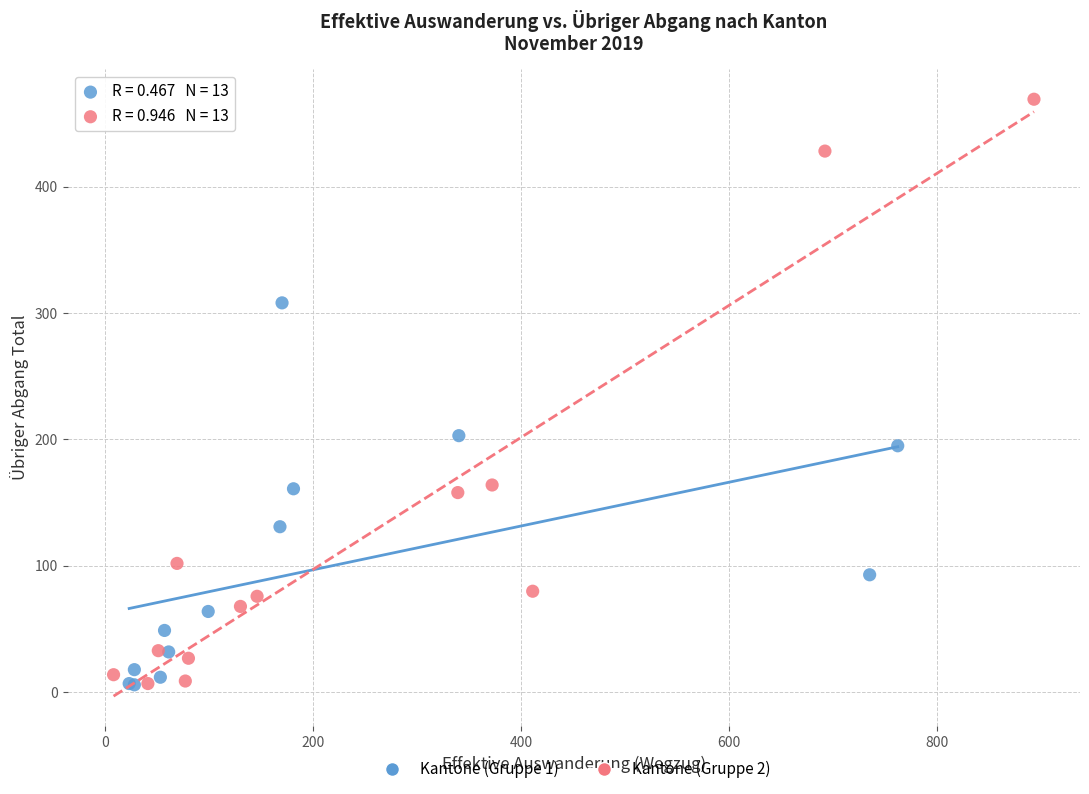

Which series contains the highest Y value?

Kantone (Gruppe 2)